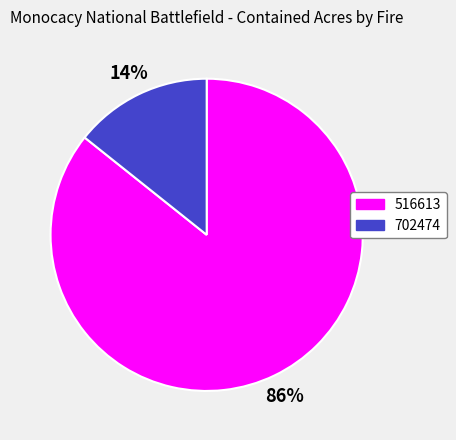

Does 702474 represent more than half of the total?

No